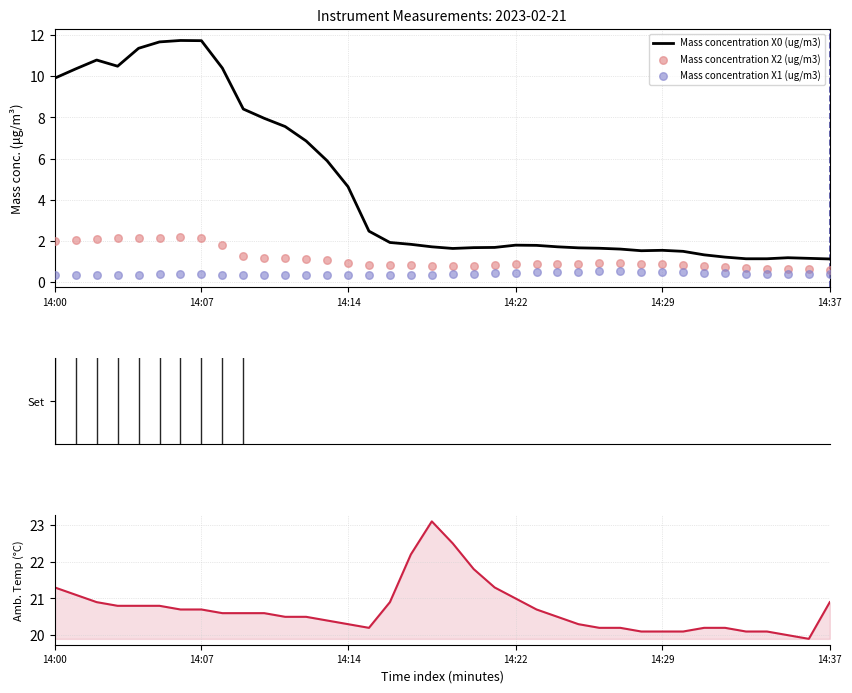

Which series has the widest spread of Y values?

Mass concentration X0 (ug/m3)